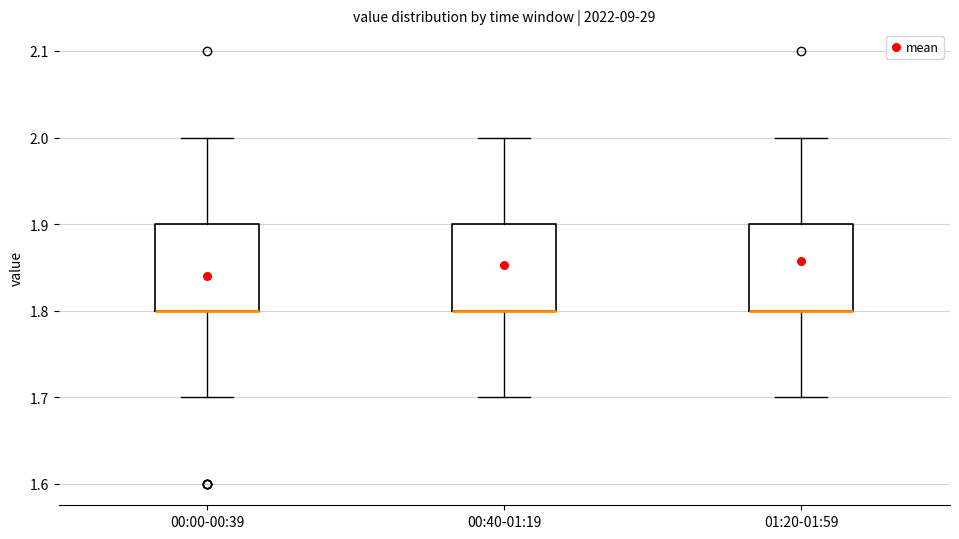

Reading left to right, read every box against the y-axis: the position of its median line, the range the box covers, and the ends of its whiskers. The values are not printed on the chart, so give them approximately, as read against the axis.

00:00-00:39: median 1.8 (drawn on the box's lower edge), box 1.8 to 1.9, whiskers 1.7 to 2.0
00:40-01:19: median 1.8 (drawn on the box's lower edge), box 1.8 to 1.9, whiskers 1.7 to 2.0
01:20-01:59: median 1.8 (drawn on the box's lower edge), box 1.8 to 1.9, whiskers 1.7 to 2.0